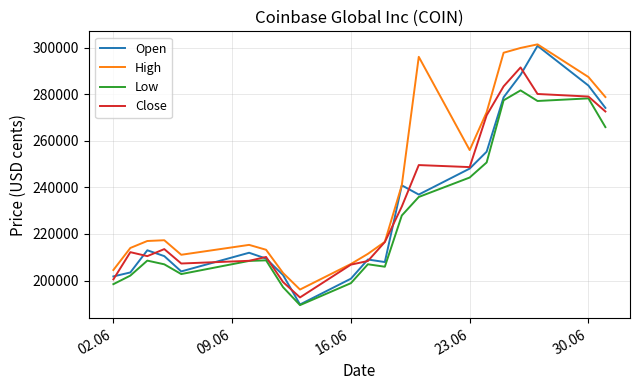

How many interior local valleys does the High series have?

3